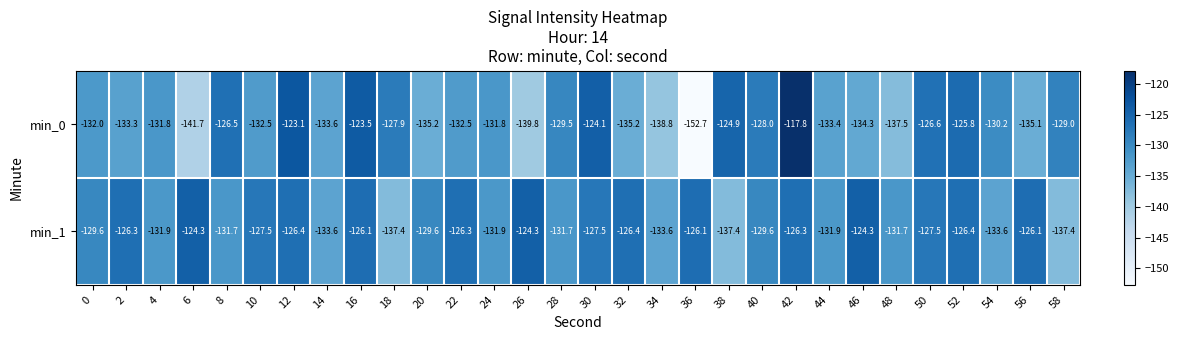

Rank the series by their average value, from lowest to highest.

min_0, min_1